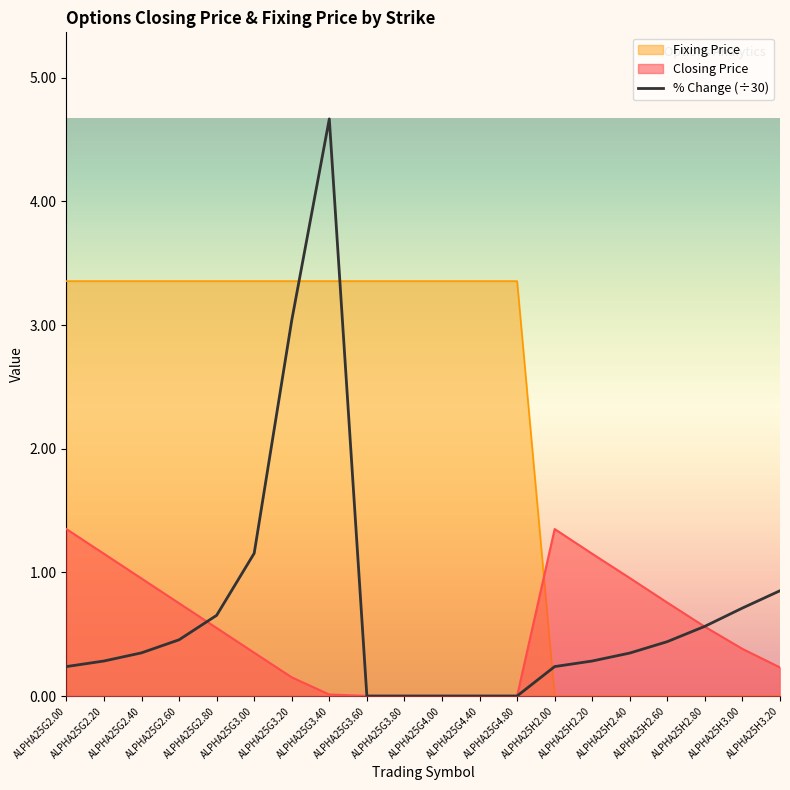

What is the label of the 6th point from the right?

ALPHA25H2.20